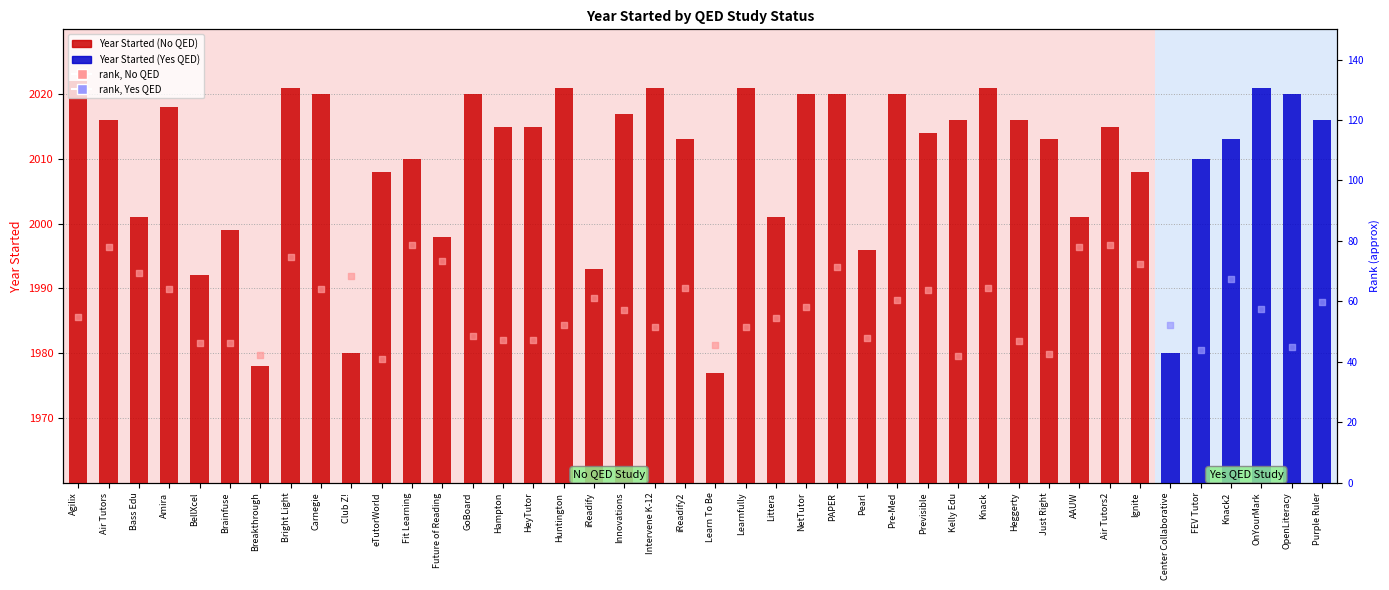

What is the ratio of the value at Brainfuse to the value at Innovations?

1.0